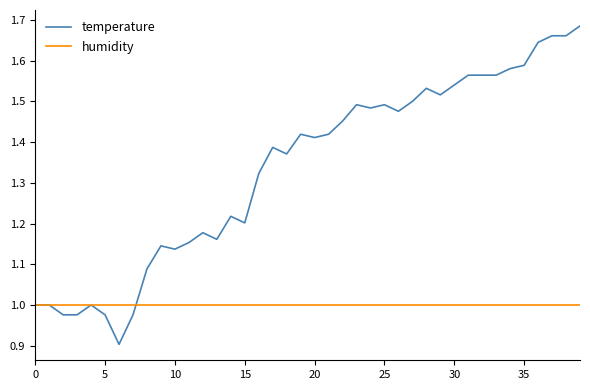

List the series in order of their overall mean, lowest first.

humidity, temperature